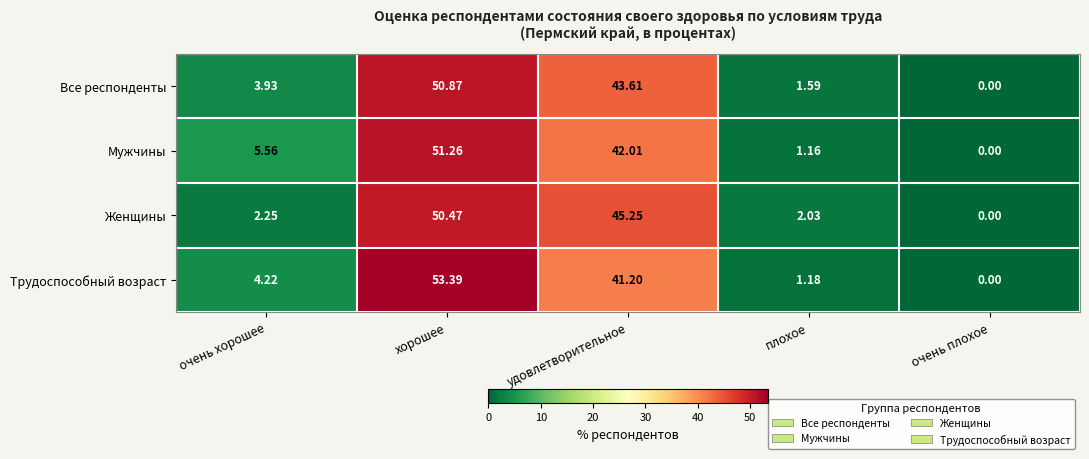

At which label is Все респонденты closest to 25?

удовлетворительное